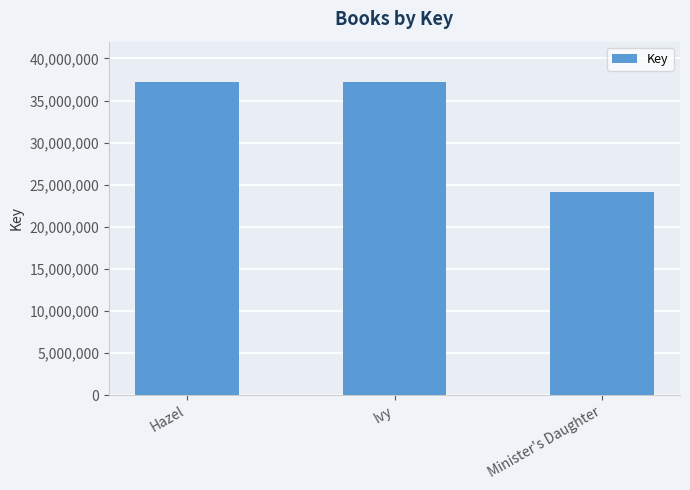

What is the greatest value displayed?

37176222